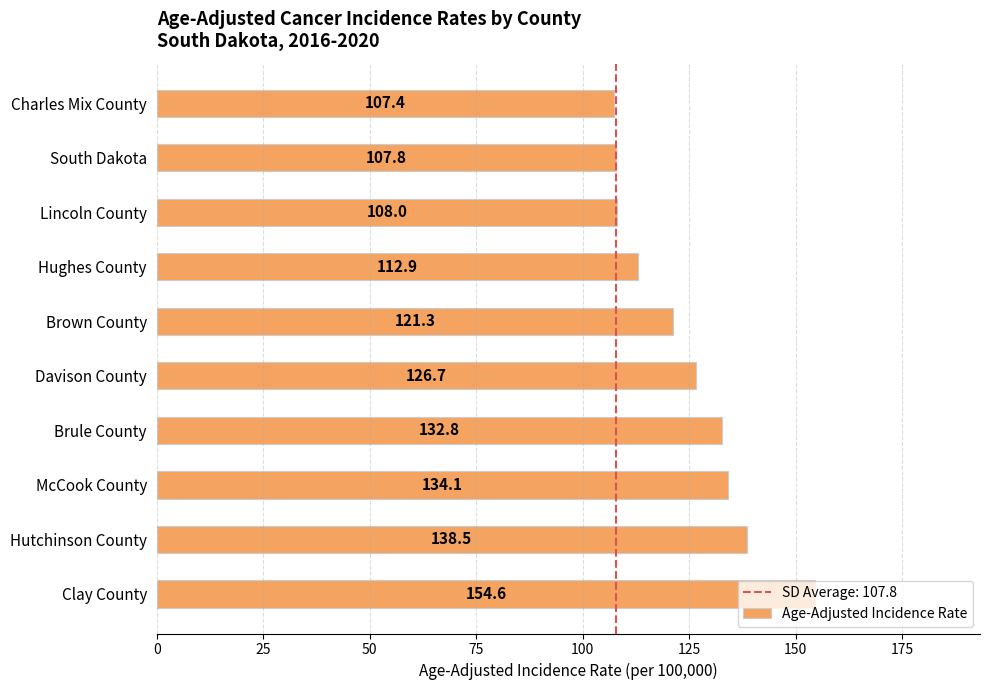

Count the number of data series in this chart.

1